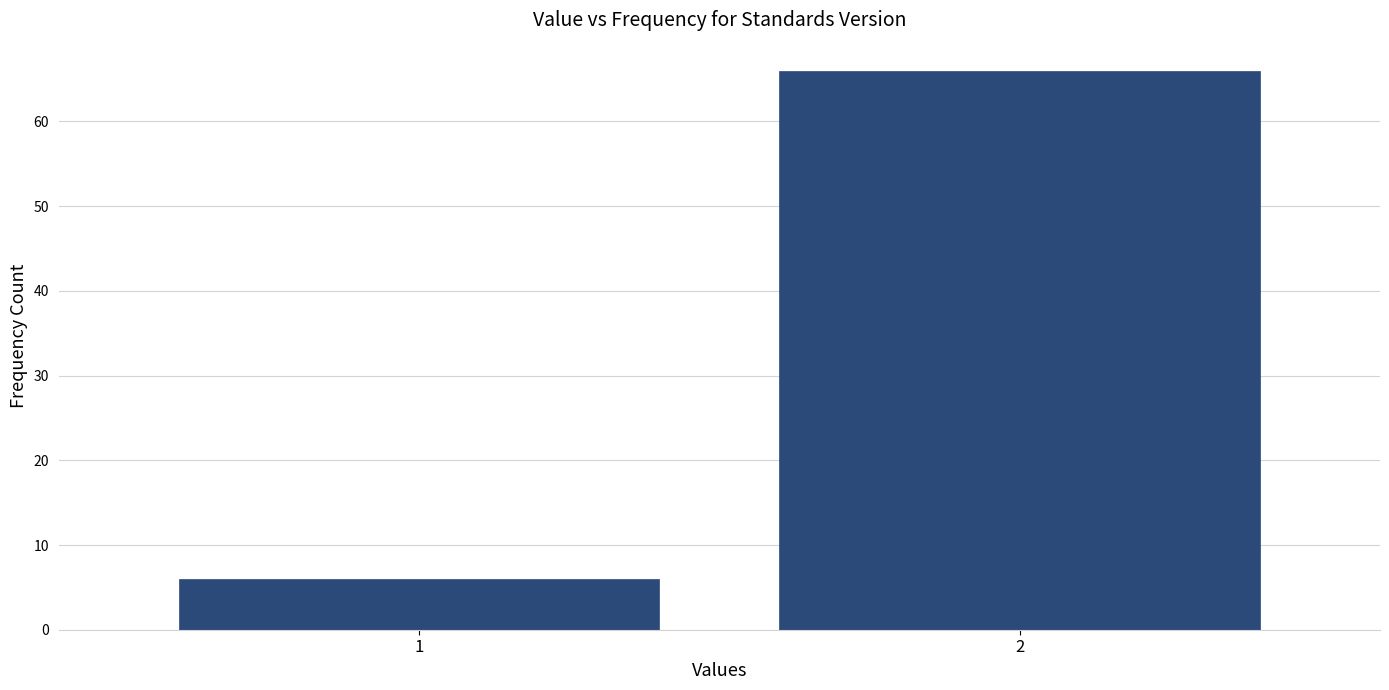

Reading right to left, what are all the values shown in this chart?

2=66	1=6